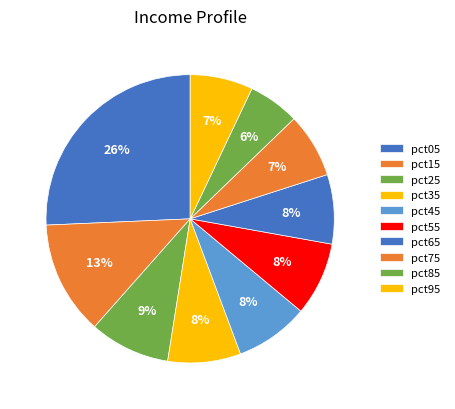

How many segments does this pie chart have?

10